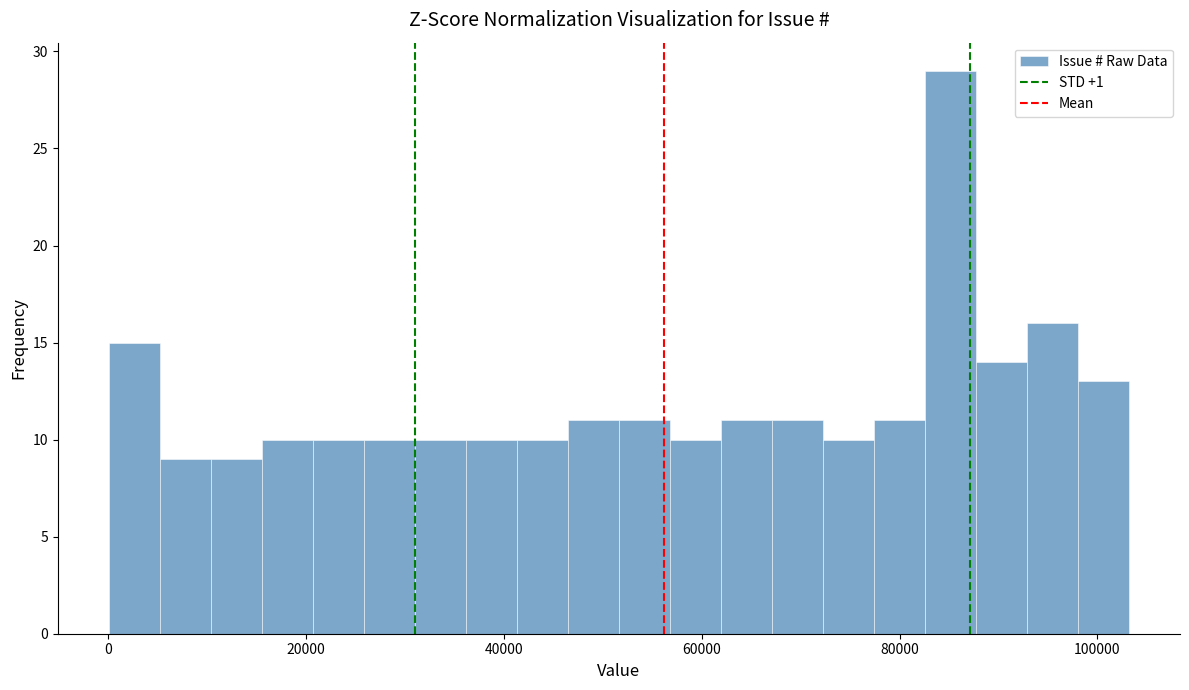

Around what value on the x-axis is the tallest bar? Give the approximate position of its centre, as read against the axis.

86000